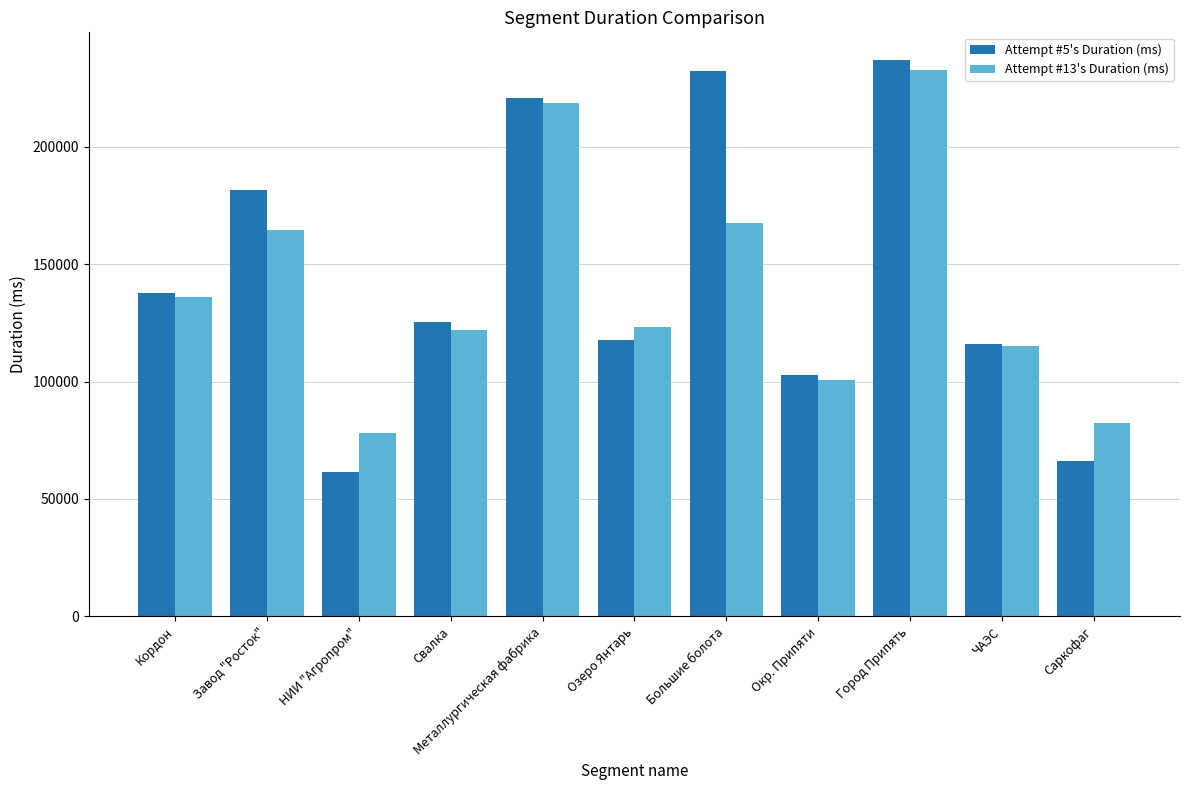

What is the spread (max minus min) of values at Озеро Янтарь?

5270